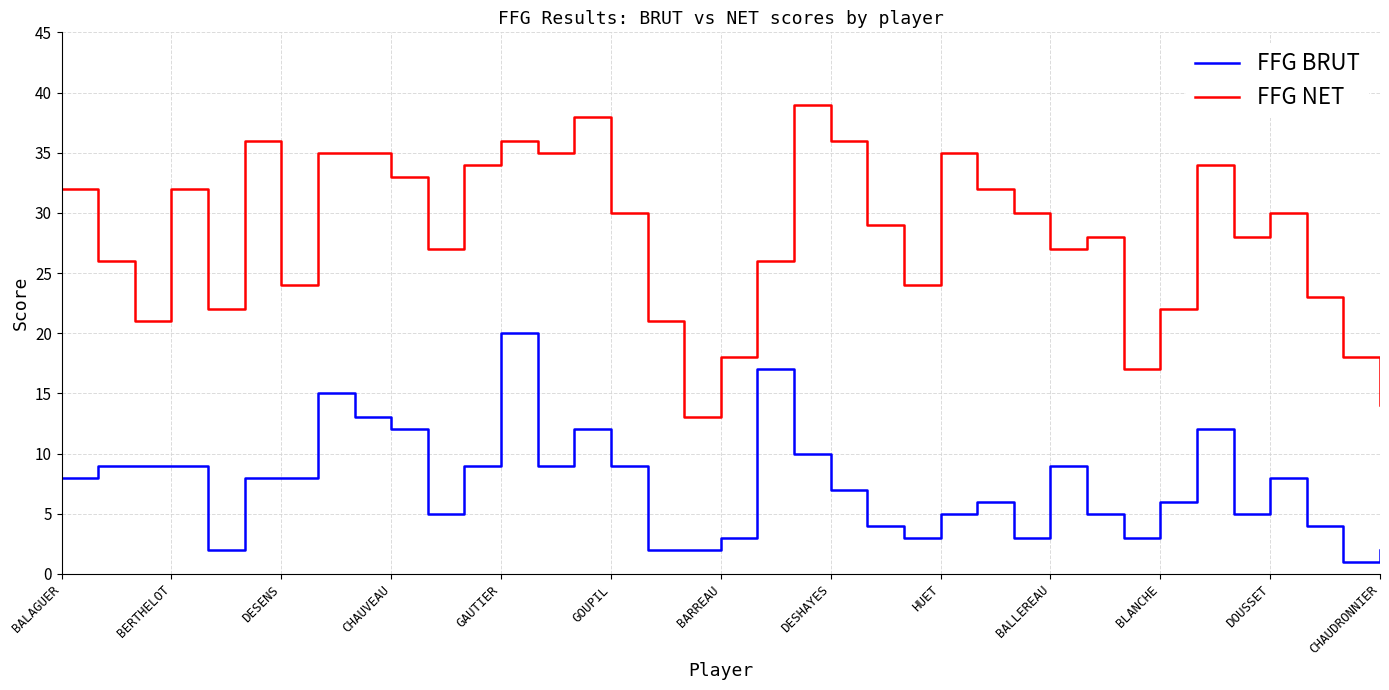

Which series has the largest total across all categories?

FFG NET